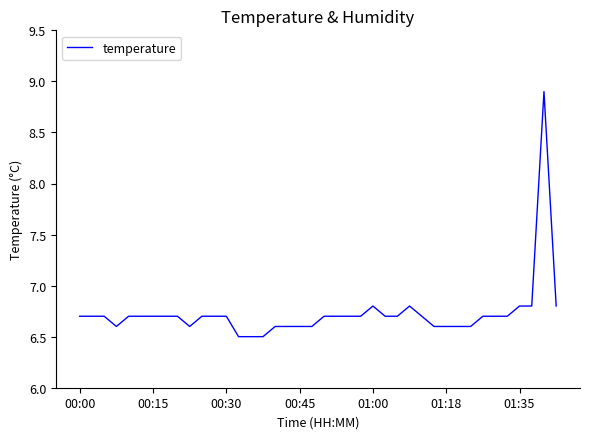

True or false: there are more than 2 points higher than both neighbors.

True